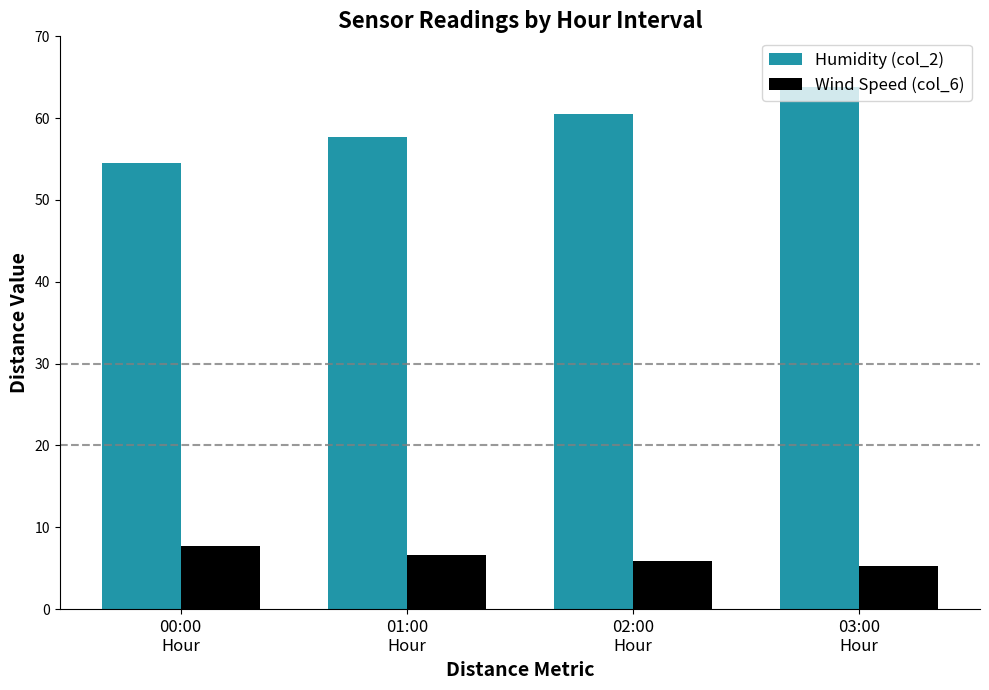

At which category does the chart reach its minimum across all series?

03:00
Hour